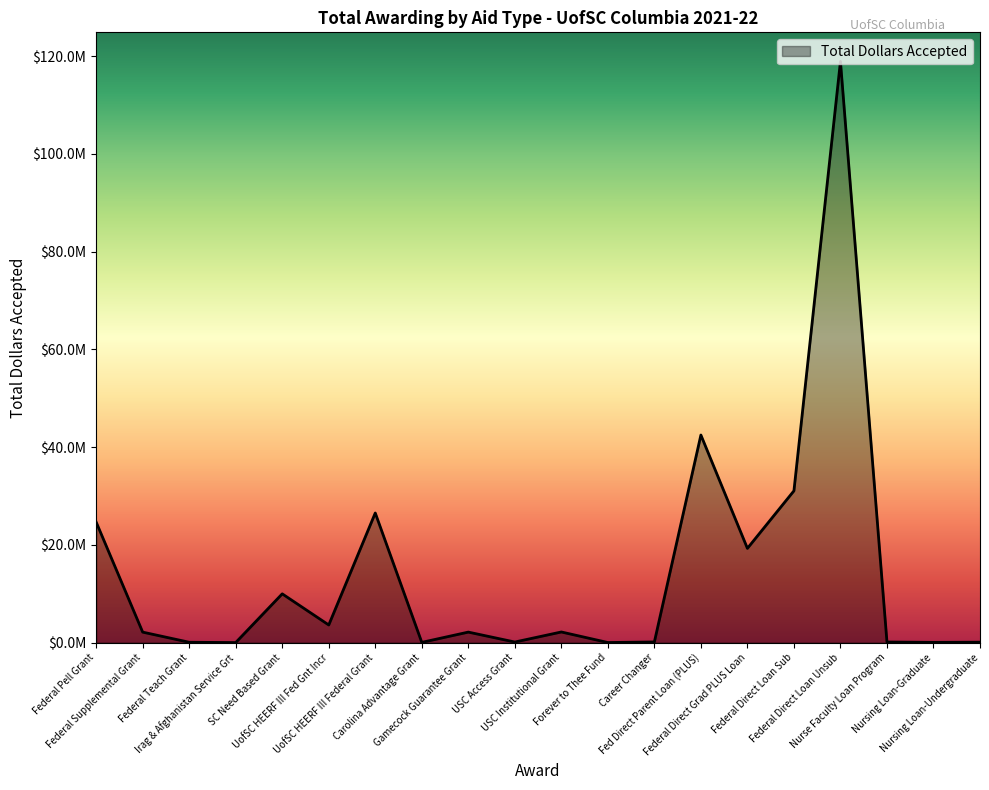

Does the chart have visible grid lines?

No